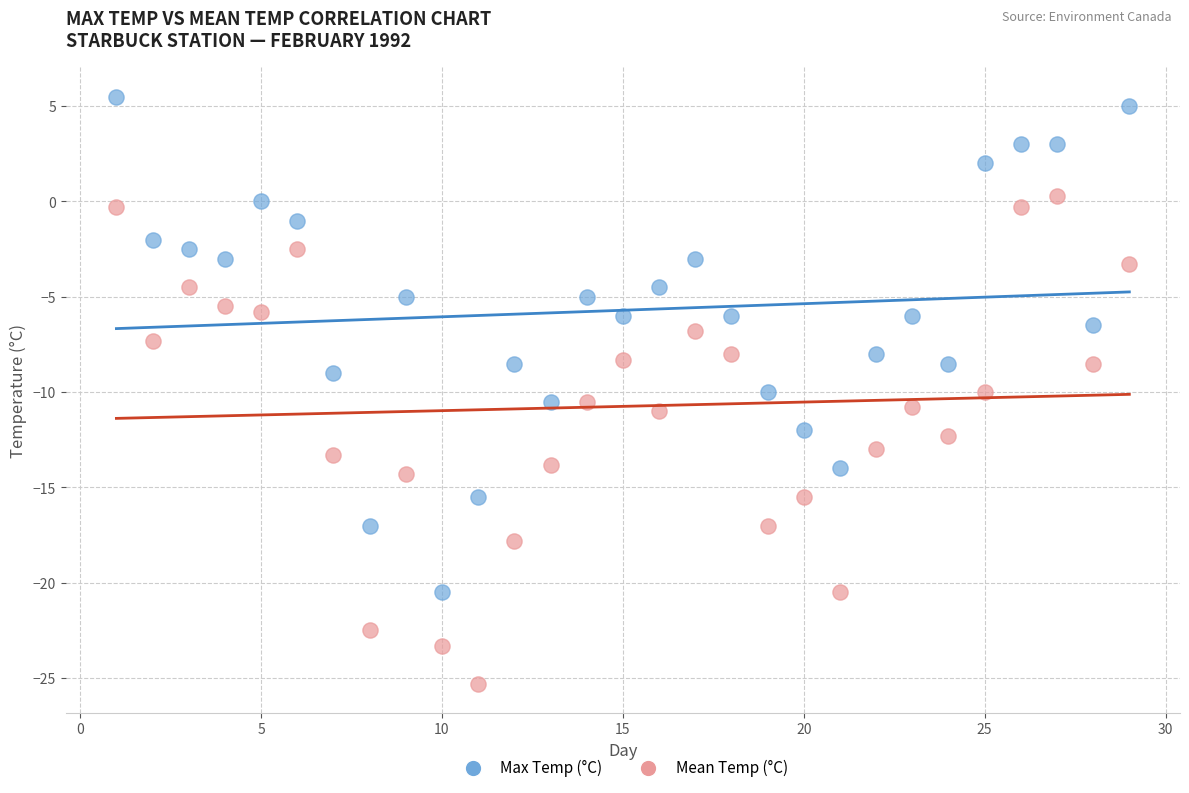

Which series contains the highest Y value?

Max Temp (°C)